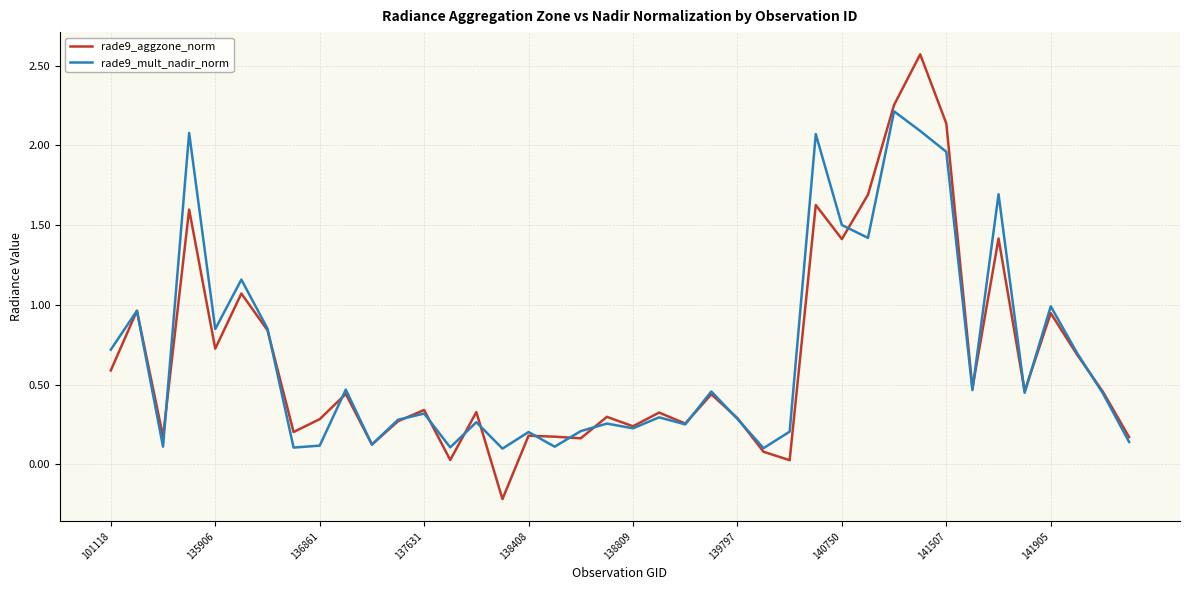

Rank the series by their maximum value, from lowest to highest.

rade9_mult_nadir_norm, rade9_aggzone_norm